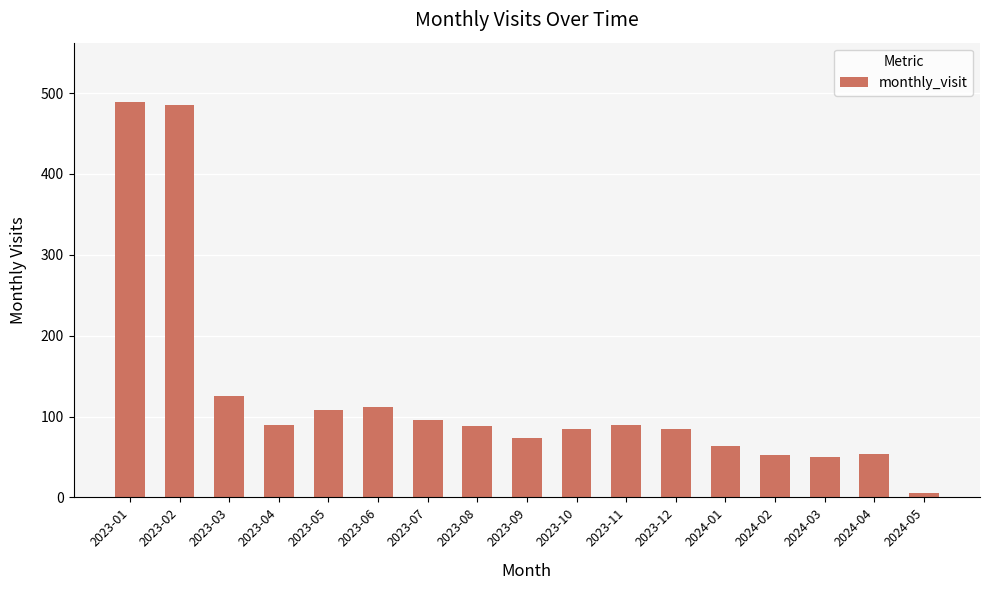

The chart shows a value of 21 at 2023-11. True or false?

False